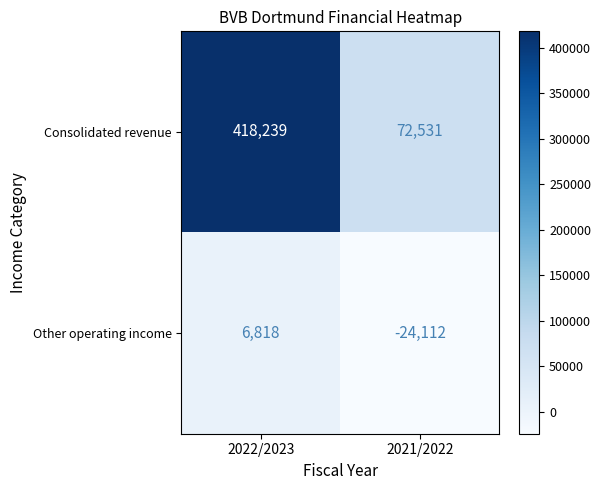

The Consolidated revenue series shows 739112 at 2022/2023. True or false?

False